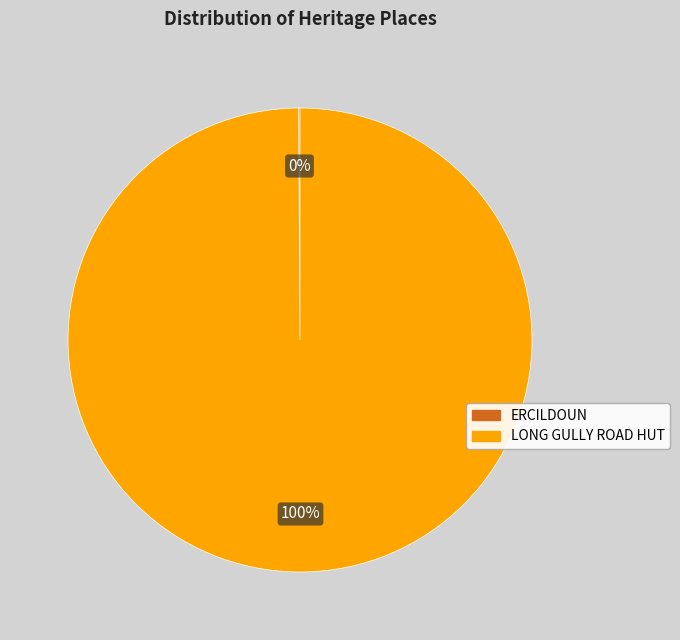

To the nearest percent, what is the difference between the largest and smallest slice percentages?

100%